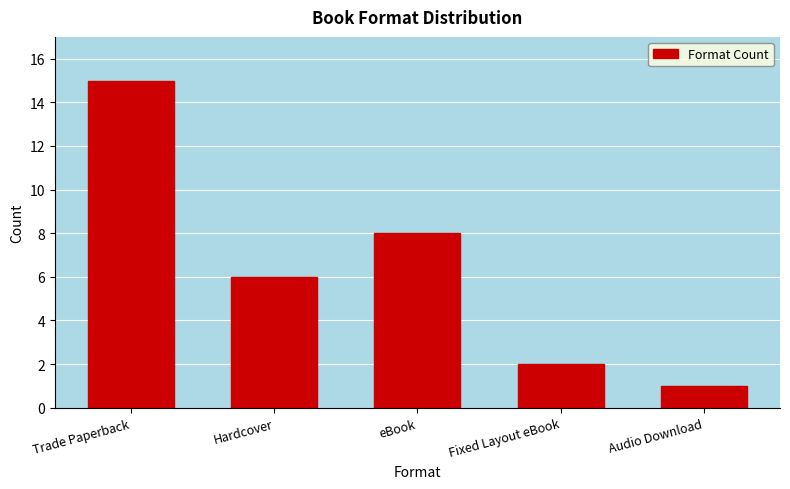

Reading left to right, what are all the values shown in this chart?

15	6	8	2	1